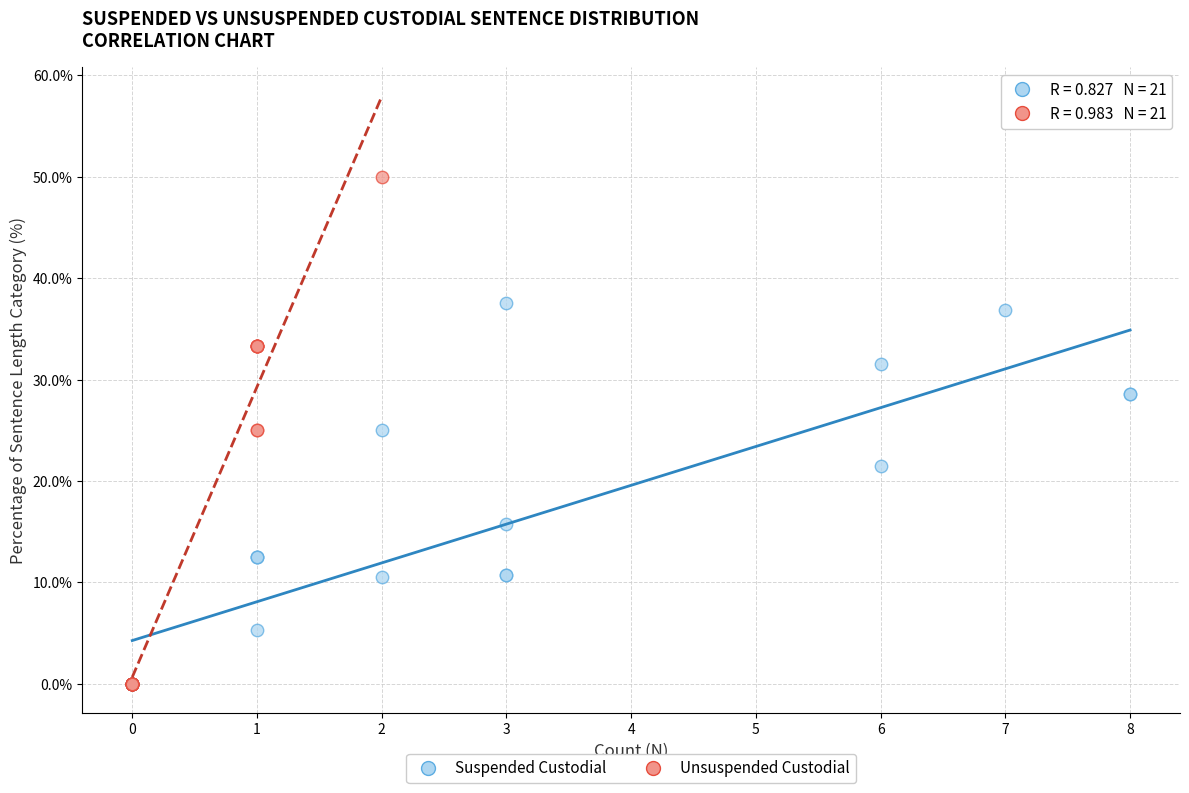

Which series has the widest spread of Y values?

Unsuspended Custodial